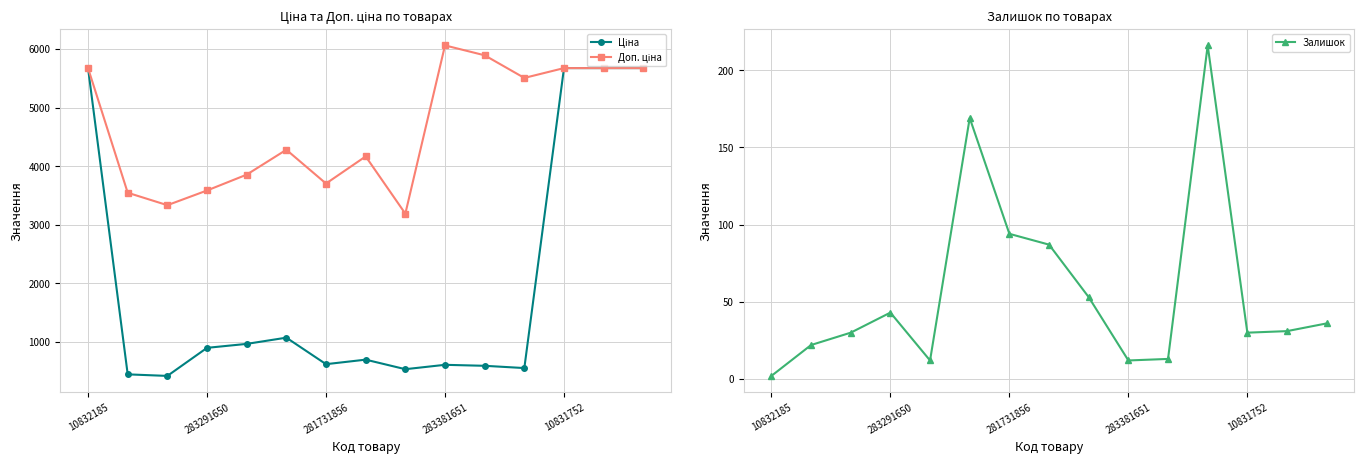

At which category does Залишок reach its first local peak?

283291650